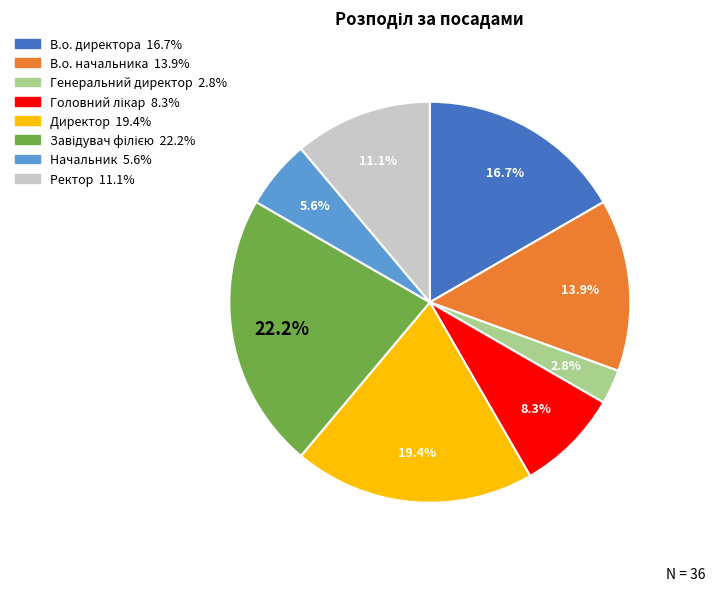

Does Директор account for over 50% of the chart?

No